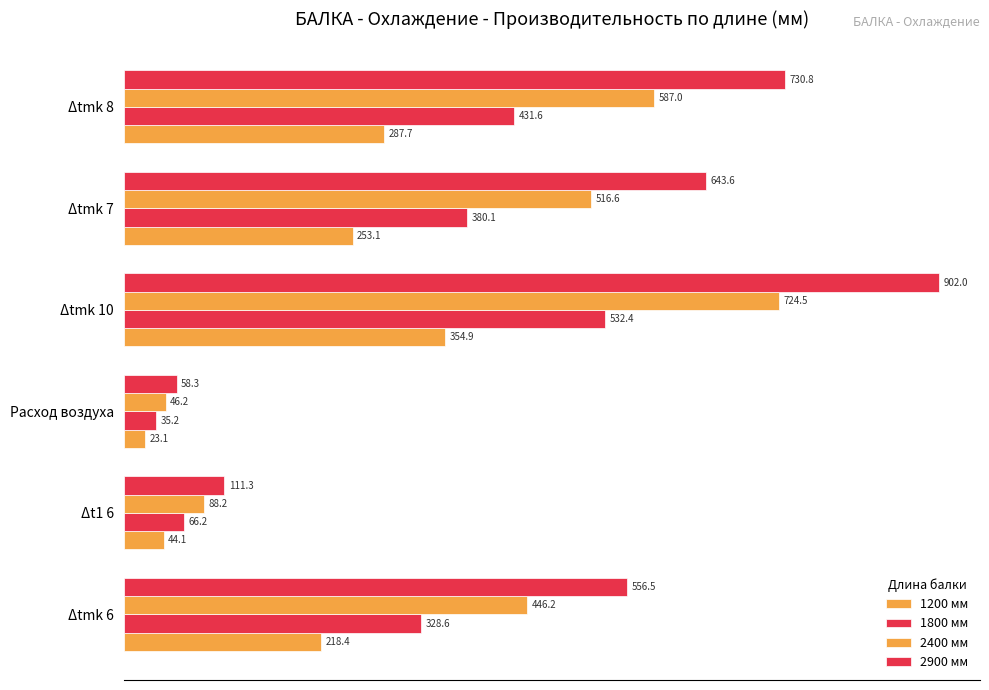

Reading right to left, extract all data points from this chart.

1200 мм: 287.7	253.1	354.9	23.1	44.1	218.4
1800 мм: 431.6	380.1	532.4	35.2	66.2	328.6
2400 мм: 587.0	516.6	724.5	46.2	88.2	446.2
2900 мм: 730.8	643.6	902.0	58.3	111.3	556.5